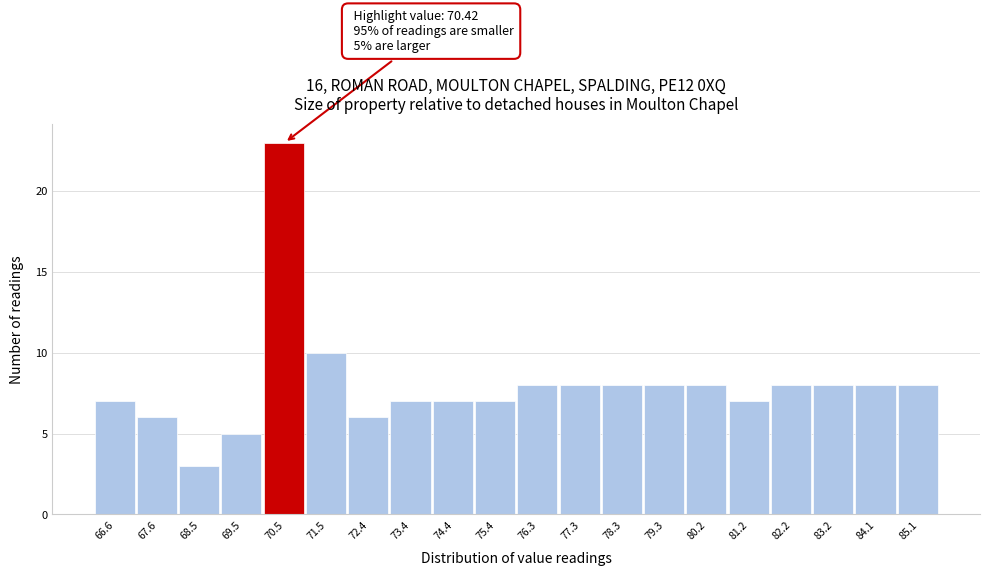

Over which range of the x-axis is the bar tallest?

70.0 to 71.0